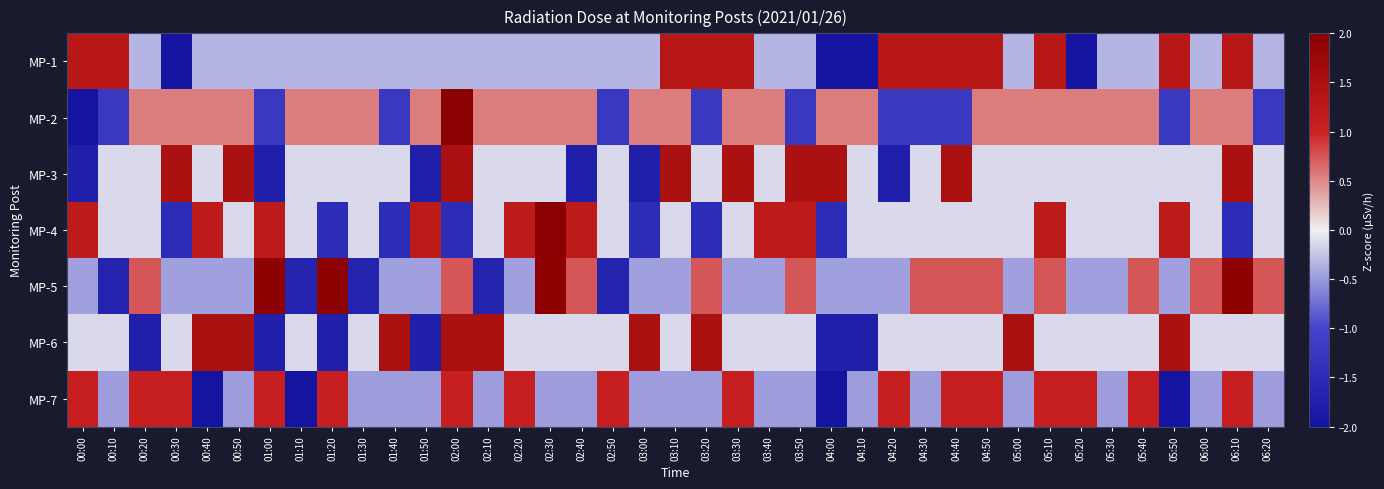

Which series has the largest range (max minus min)?

MP-2